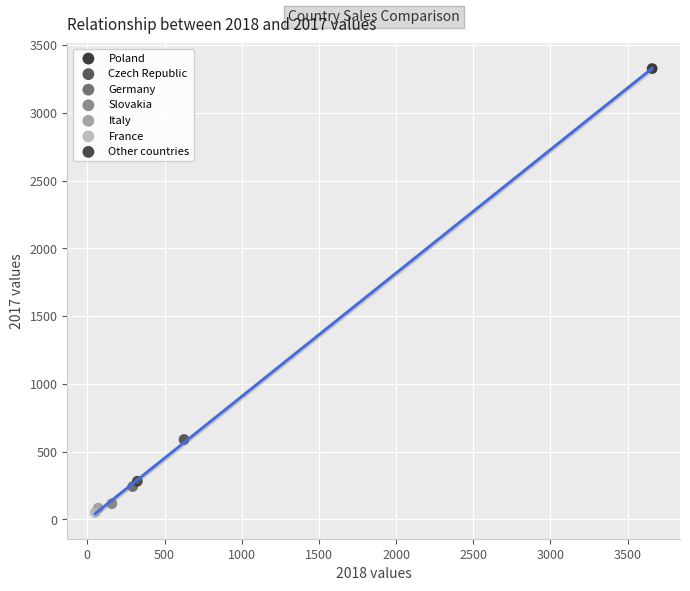

What are all the series names shown in the legend?

Poland, Czech Republic, Germany, Slovakia, Italy, France, Other countries